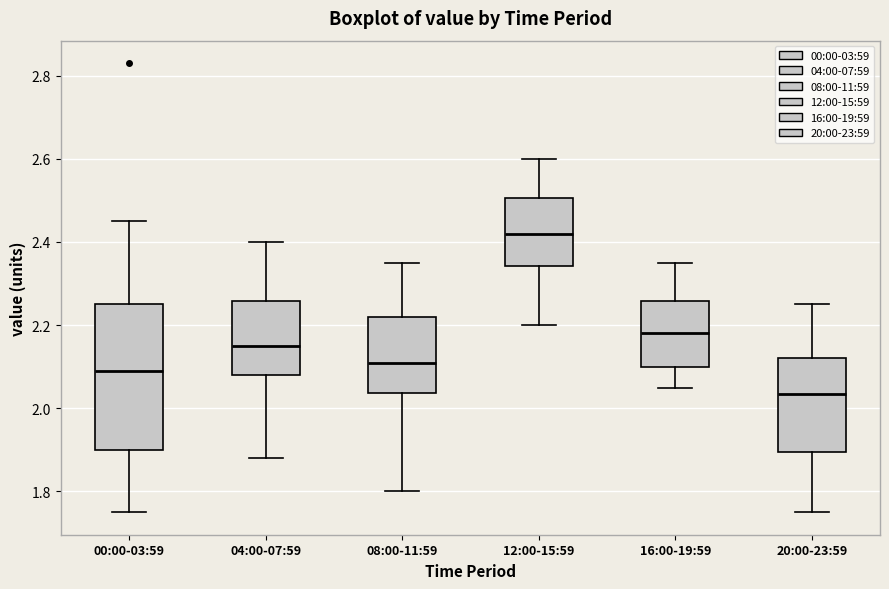

Comparing the boxes themselves (not the whiskers), which one is the tallest?

00:00-03:59